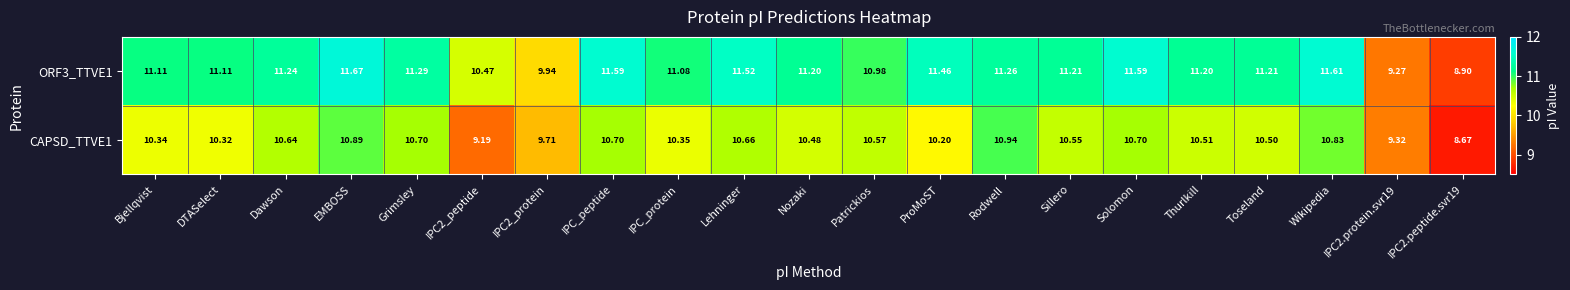

At which label does ORF3_TTVE1 reach its peak?

EMBOSS